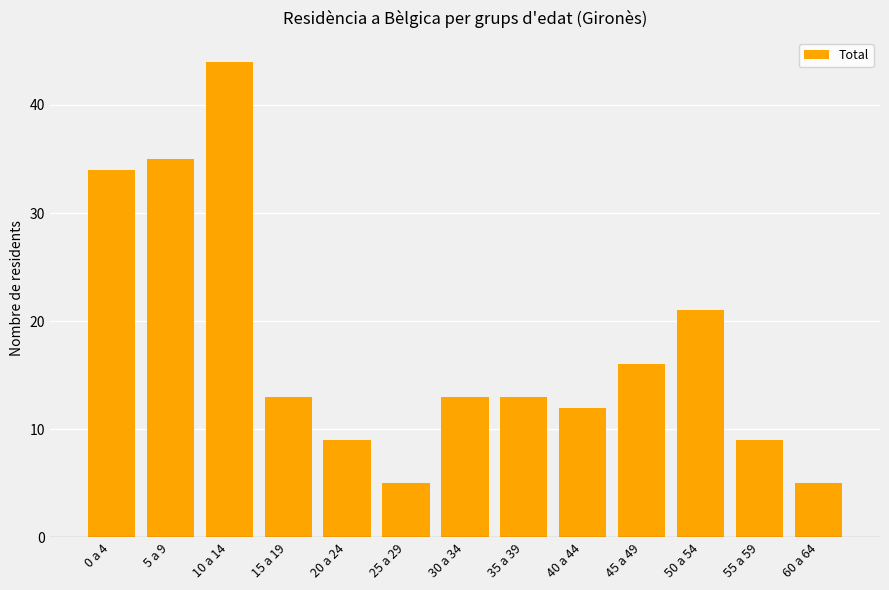

Reading left to right, extract all data points from this chart.

34	35	44	13	9	5	13	13	12	16	21	9	5